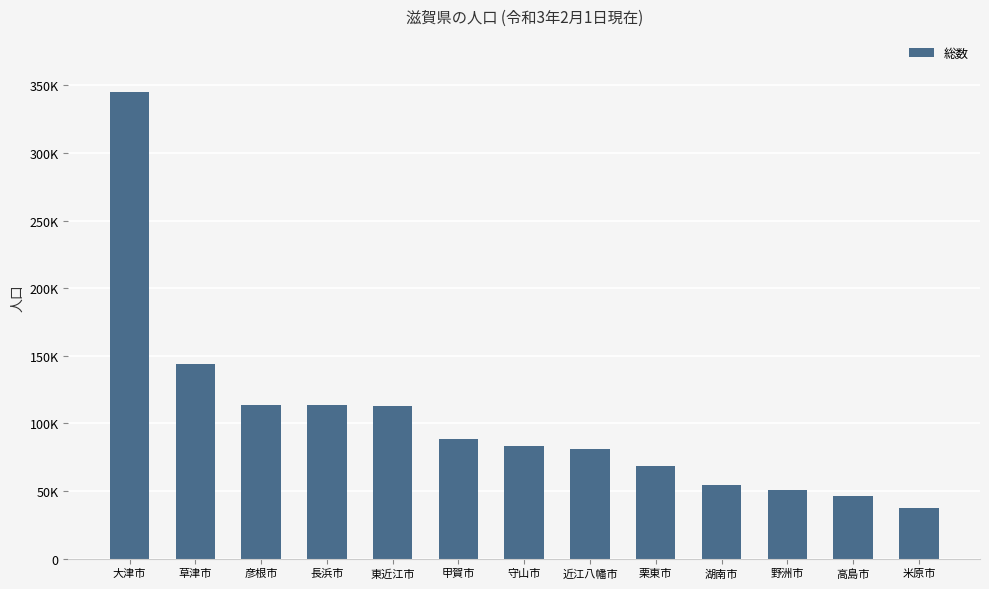

What value does the data have at 東近江市, to the nearest 100?

112700